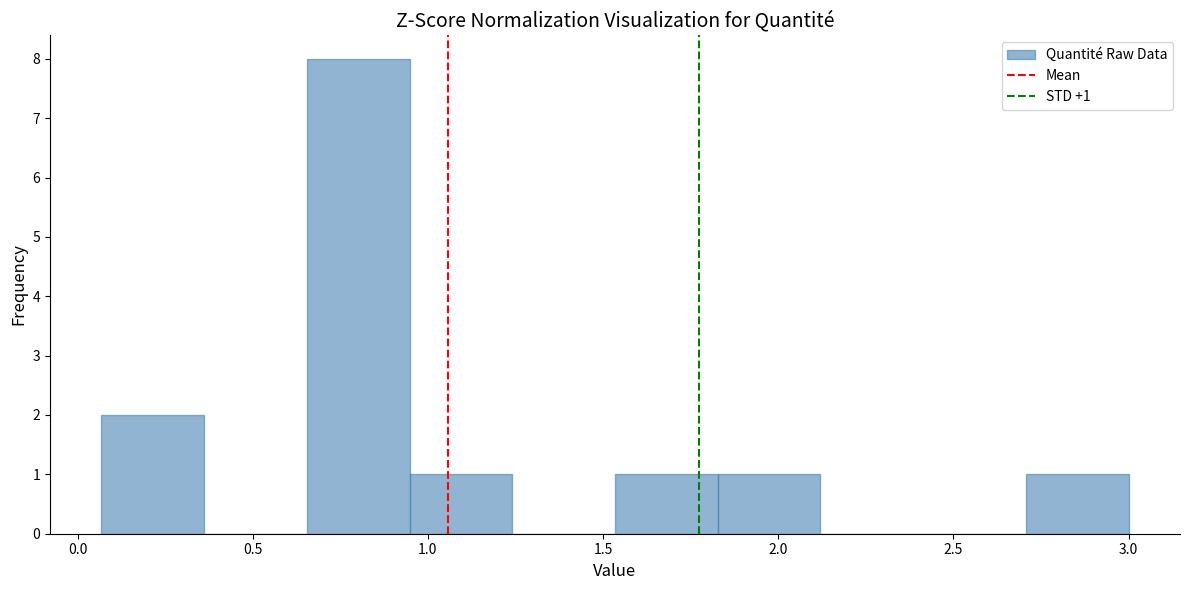

Over which range of the x-axis is the bar tallest?

0.65 to 0.95